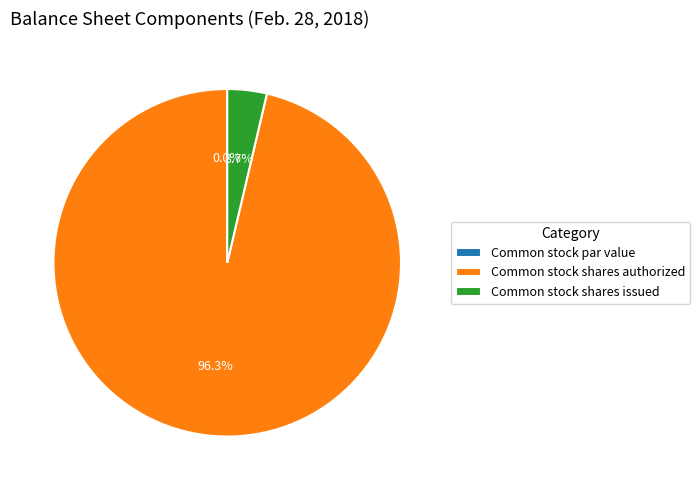

To the nearest percent, what portion does Common stock shares authorized represent?

96%